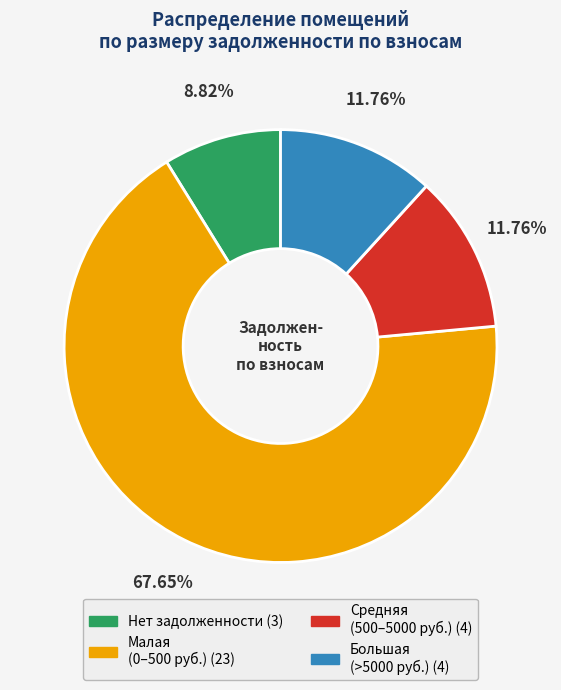

Does any single category account for the majority?

Yes